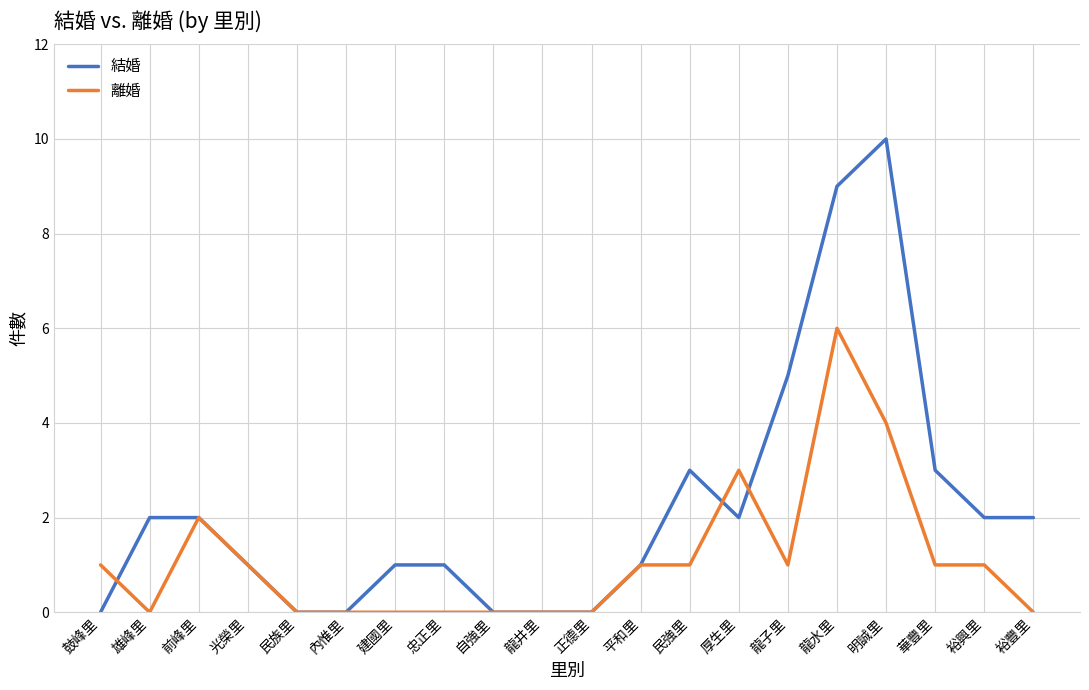

Which series has the widest spread of values?

結婚